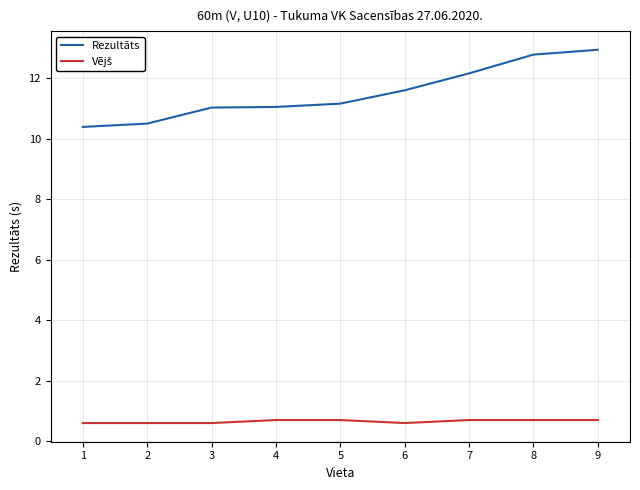

What is the minimum value shown in the chart?

0.6